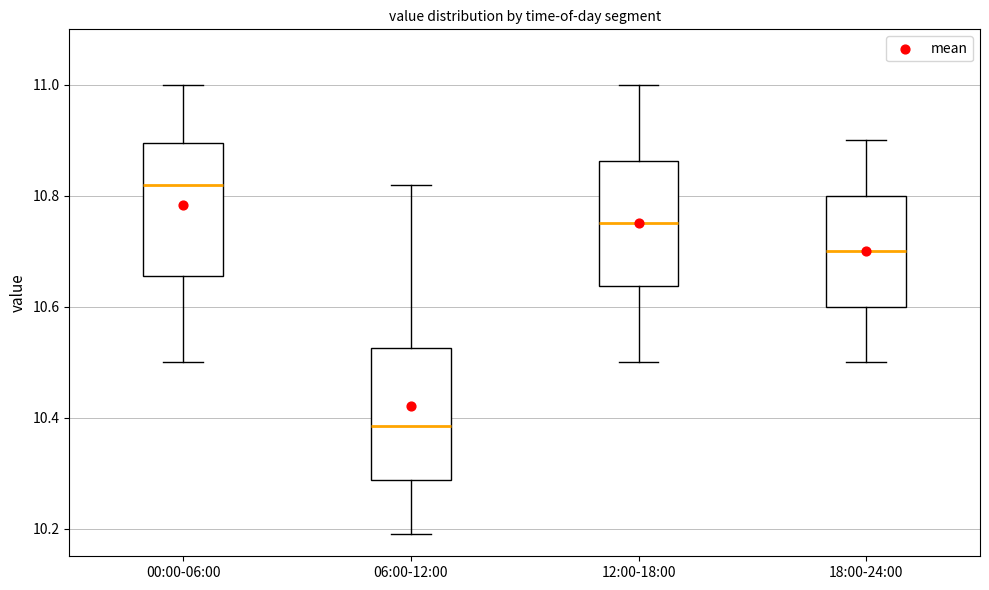

Which box has the highest median line?

00:00-06:00